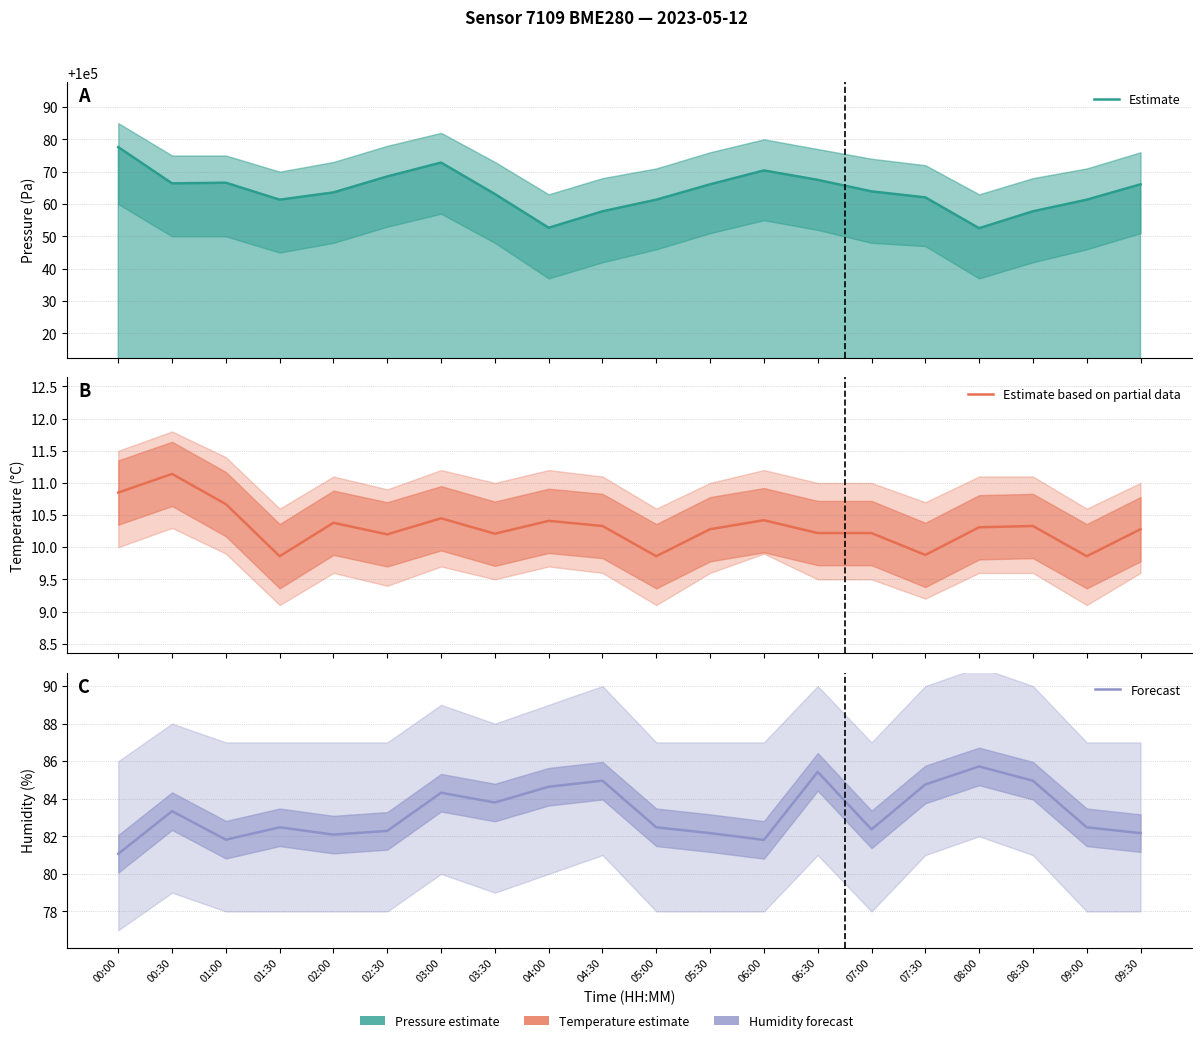

What is the spread (max minus min) of values at 06:30?

100057.2